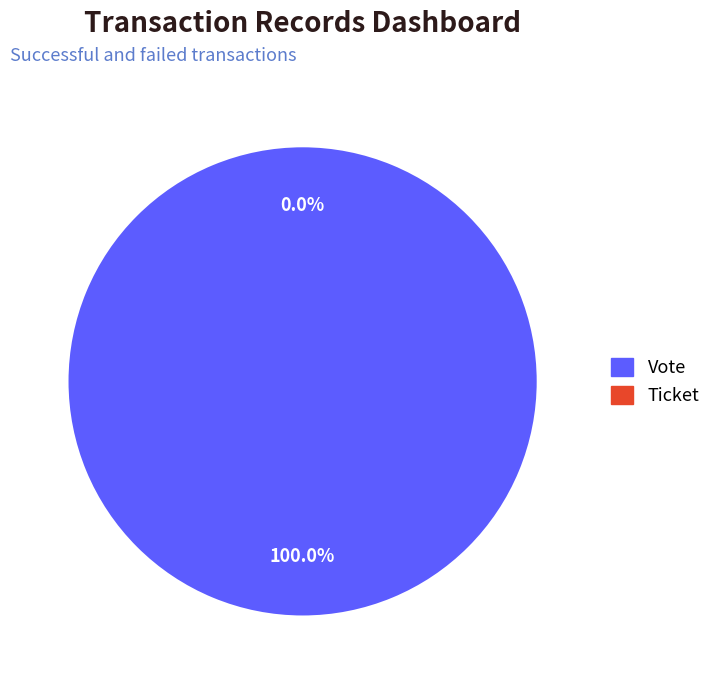

Rank the categories by value from lowest to highest.

Ticket, Vote